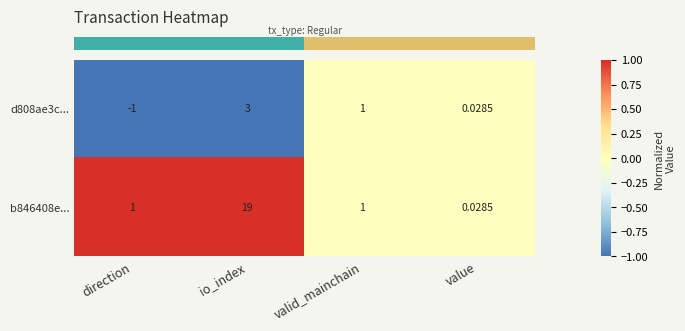

At which category is the sum across all series the highest?

io_index